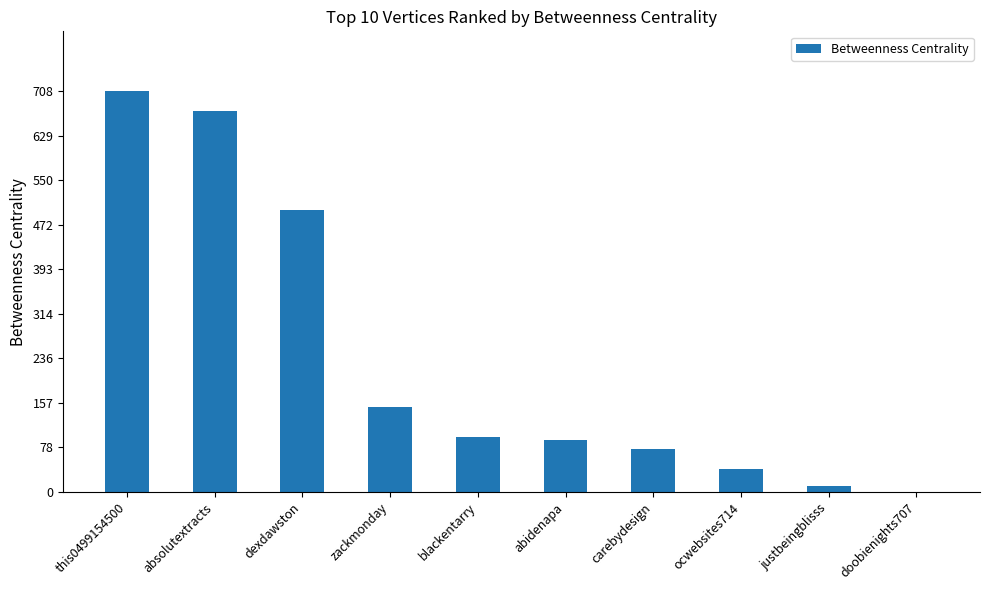

What is the sum of the values at doobienights707 and blackentarry?

96.3